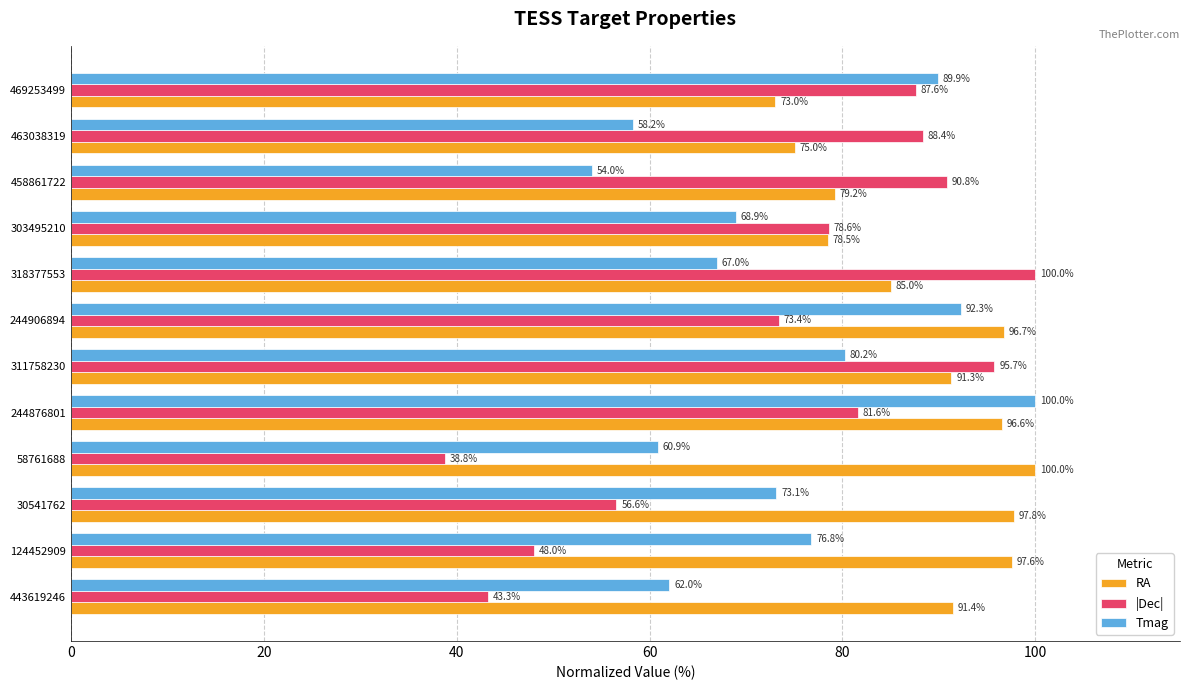

At how many categories does at least one series exceed 99?

3